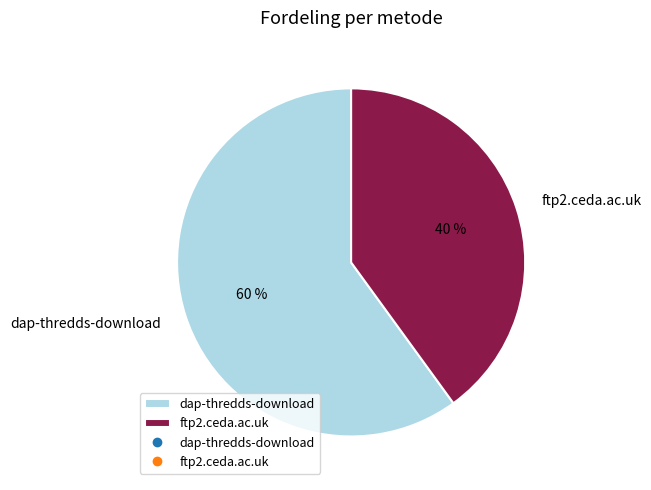

Is it true that ftp2.ceda.ac.uk is 50% of the pie?

False